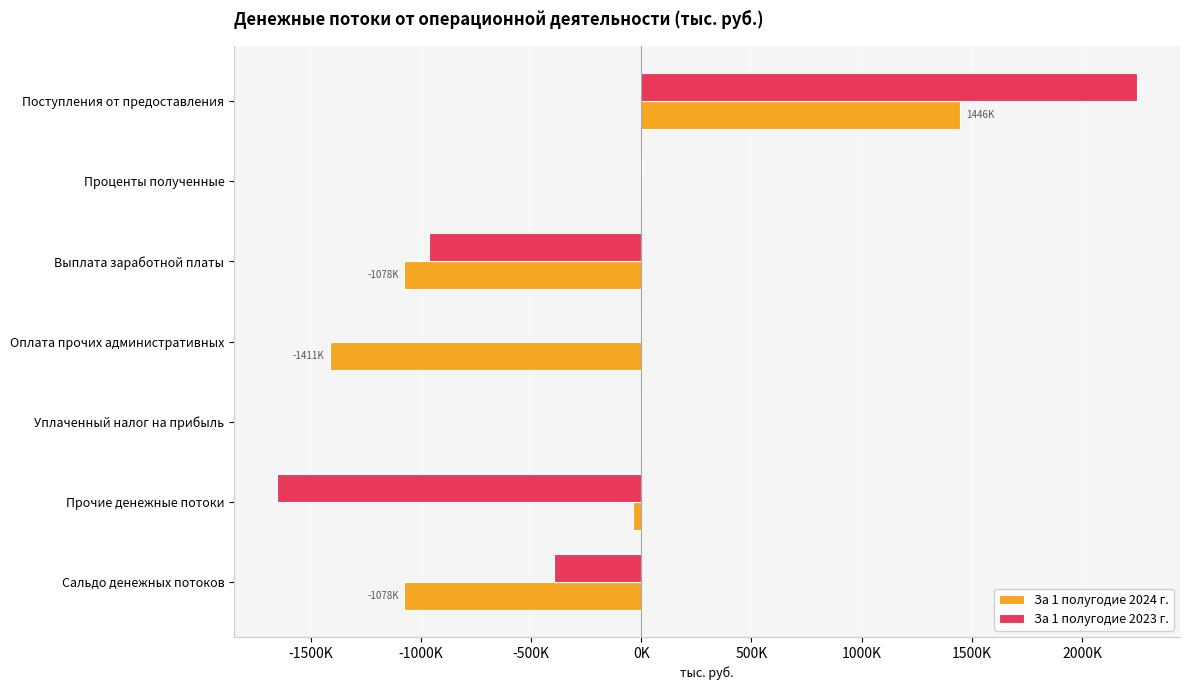

What are all the series names shown in the legend?

За 1 полугодие 2024 г., За 1 полугодие 2023 г.